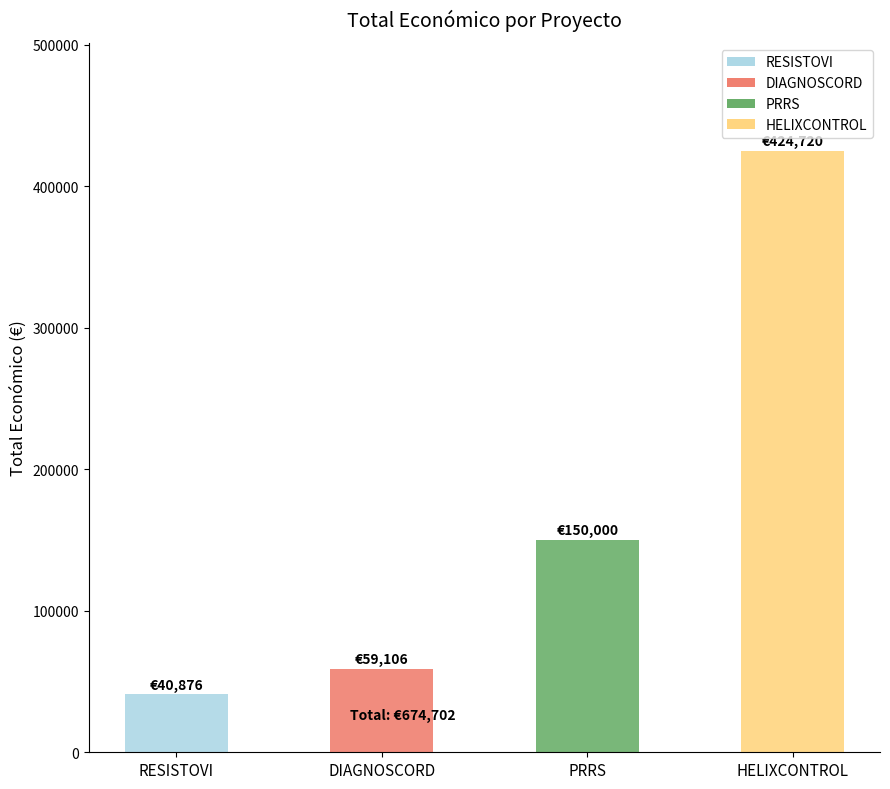

Reading left to right, extract all data points from this chart.

40876	59106	150000	424720